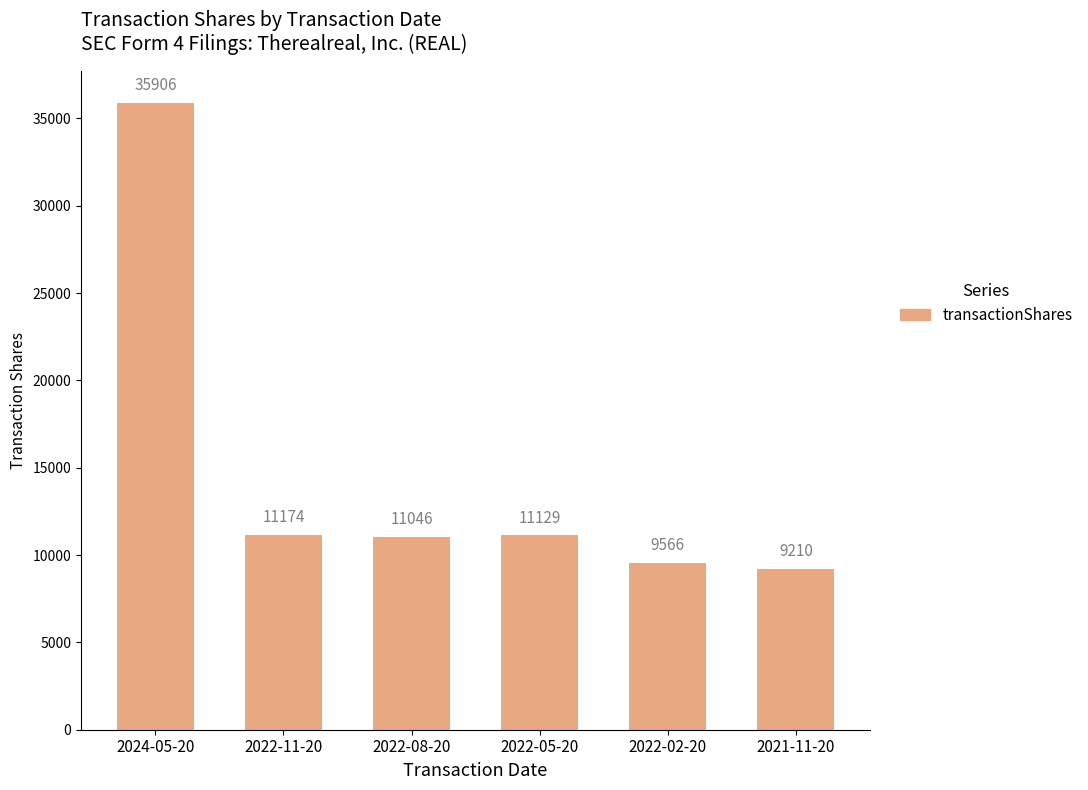

Reading left to right, extract all data points from this chart.

35906	11174	11046	11129	9566	9210